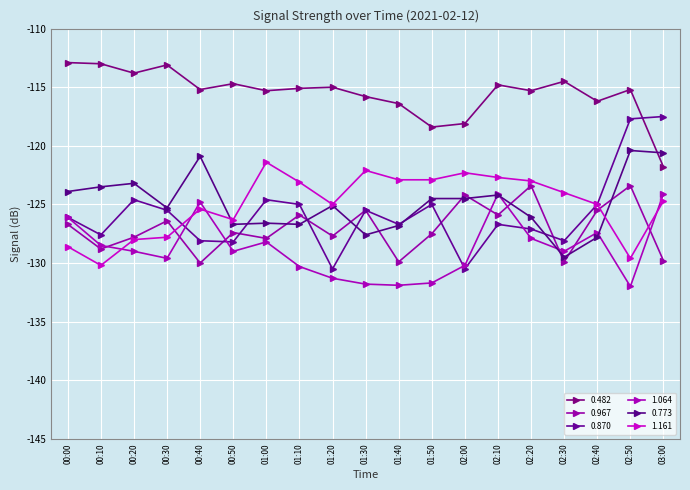

Reading left to right, what are all the values shown in this chart?

0.482: -112.9	-113.0	-113.8	-113.1	-115.2	-114.7	-115.3	-115.1	-115.0	-115.8	-116.4	-118.4	-118.1	-114.8	-115.3	-114.5	-116.2	-115.2	-121.8
0.967: -126.7	-128.8	-127.8	-126.4	-130.0	-127.4	-127.9	-125.9	-127.7	-125.5	-129.9	-127.5	-124.2	-125.9	-123.4	-129.9	-125.5	-123.4	-129.8
0.870: -126.1	-127.6	-124.6	-125.5	-128.1	-128.2	-124.6	-125.0	-130.5	-125.5	-126.7	-125.0	-130.5	-126.7	-127.1	-128.1	-125.0	-117.7	-117.5
1.064: -126.1	-128.5	-129.0	-129.6	-124.8	-129.0	-128.2	-130.3	-131.3	-131.8	-131.9	-131.7	-130.2	-124.1	-127.9	-129.0	-127.4	-132.0	-124.1
0.773: -123.9	-123.5	-123.2	-125.3	-120.9	-126.7	-126.6	-126.7	-125.1	-127.6	-126.8	-124.5	-124.5	-124.2	-126.1	-129.5	-127.8	-120.4	-120.6
1.161: -128.6	-130.2	-128.0	-127.8	-125.4	-126.3	-121.4	-123.1	-125.0	-122.1	-122.9	-122.9	-122.3	-122.7	-123.0	-124.0	-125.0	-129.6	-124.7